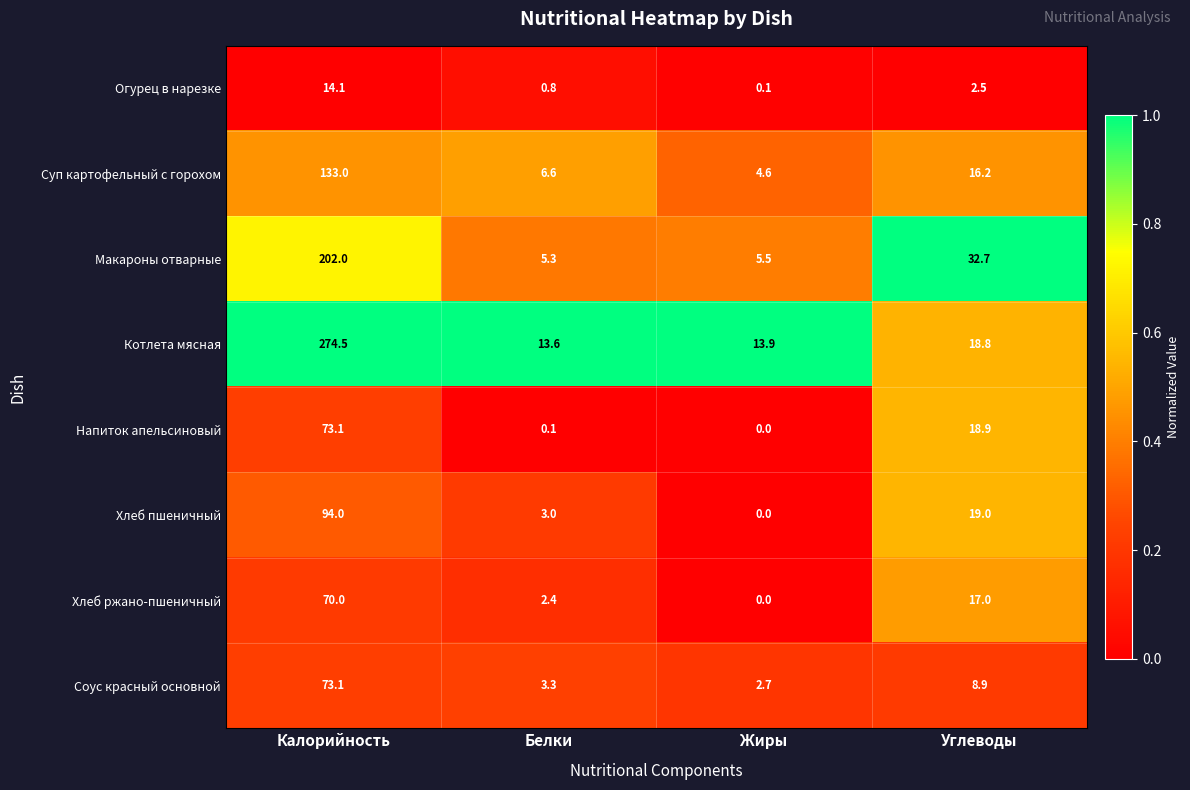

What is the sum of the Соус красный основной values at Белки and Жиры?

6.0